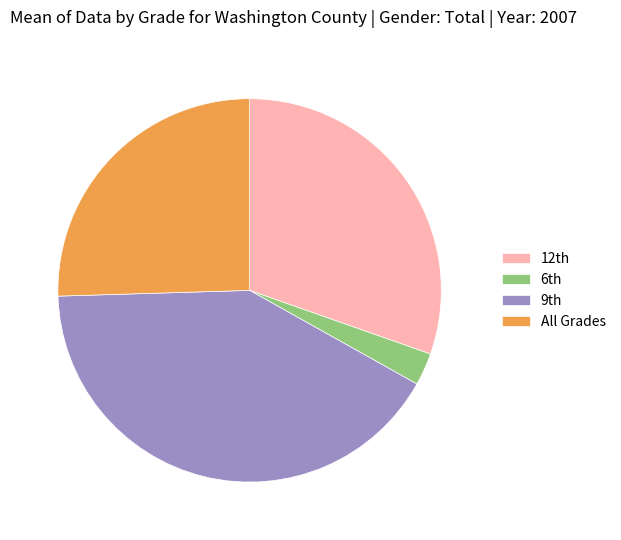

Which slice is the smallest?

6th